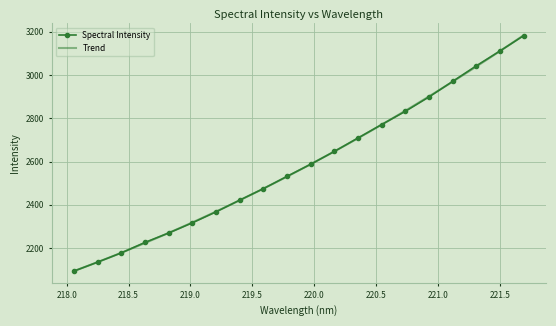

How many distinct data groups are displayed?

1